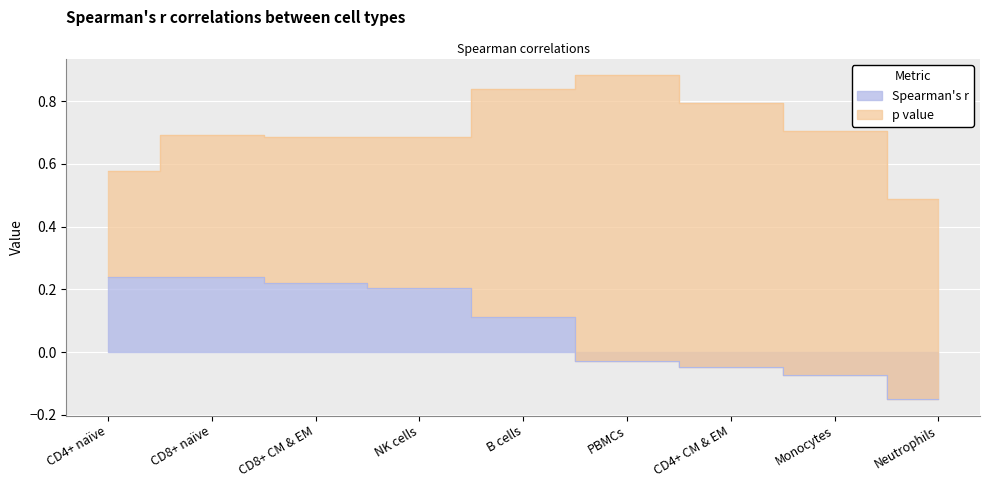

How many data points are less than 0?

4